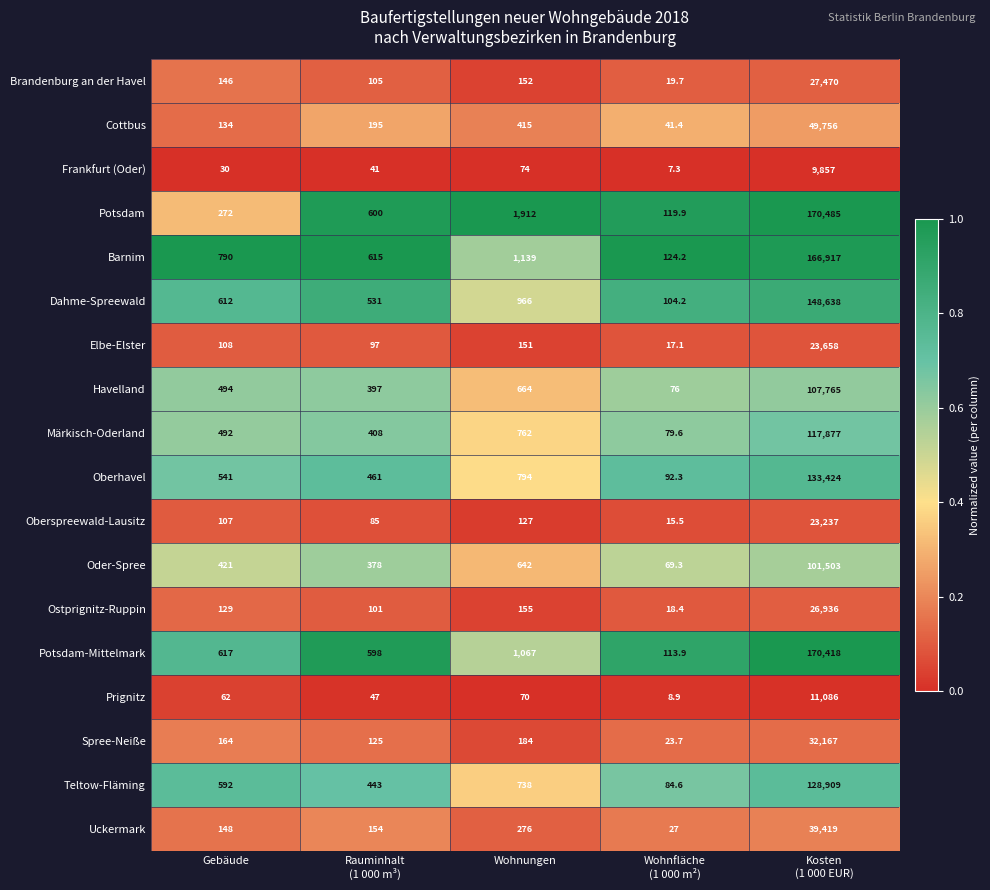

List the series in order of their peak value, lowest first.

Frankfurt (Oder), Prignitz, Oberspreewald-Lausitz, Elbe-Elster, Ostprignitz-Ruppin, Brandenburg an der Havel, Spree-Neiße, Uckermark, Cottbus, Oder-Spree, Havelland, Märkisch-Oderland, Teltow-Fläming, Oberhavel, Dahme-Spreewald, Barnim, Potsdam-Mittelmark, Potsdam